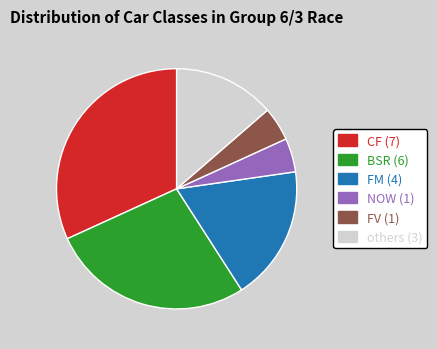

Is there a majority slice in this chart?

No